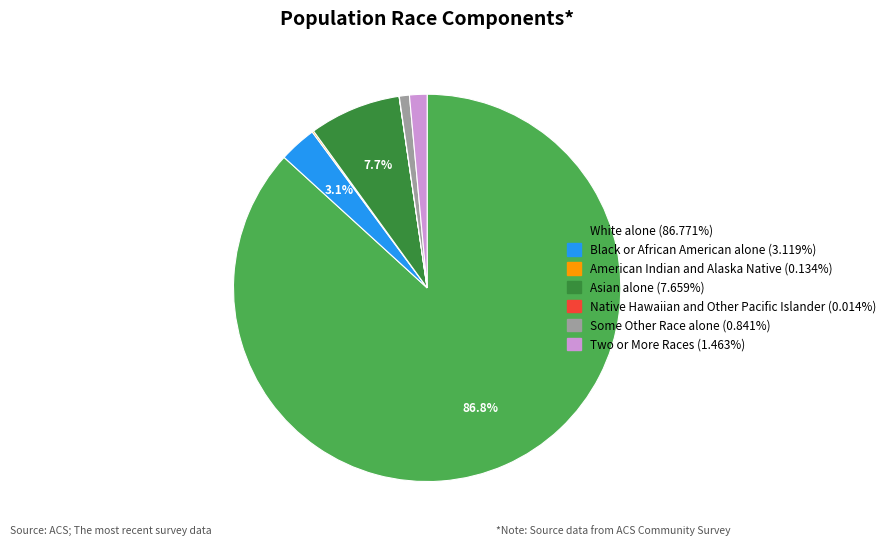

What percentage is the Black or African American alone slice, to the nearest percent?

3%